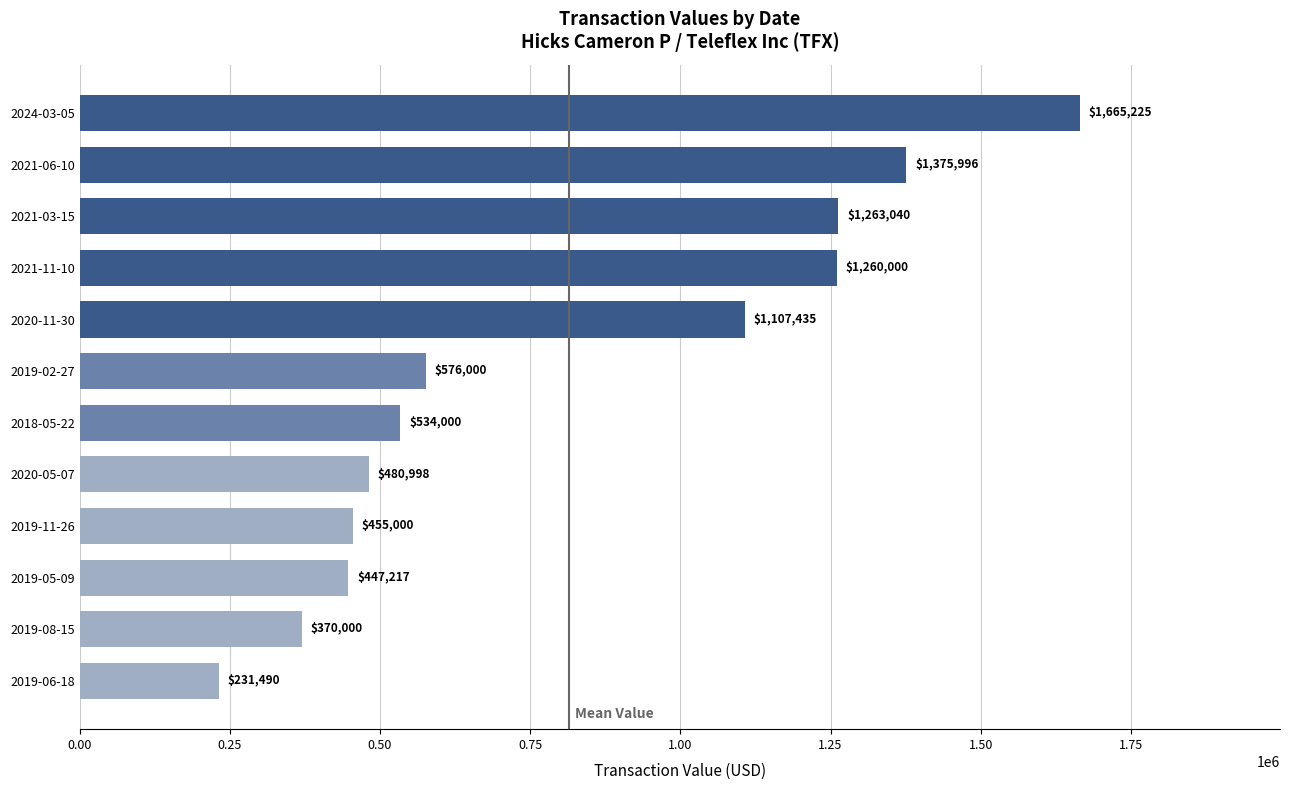

Which has a higher value, 2019-05-09 or 2019-11-26?

2019-11-26